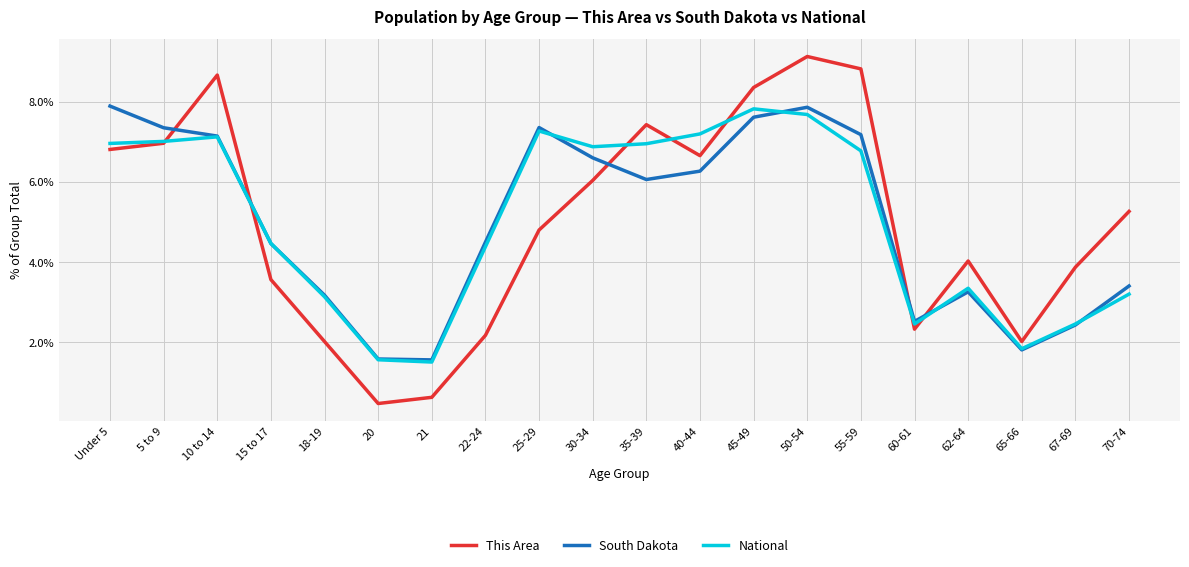

At which category is the sum across all series the highest?

50-54